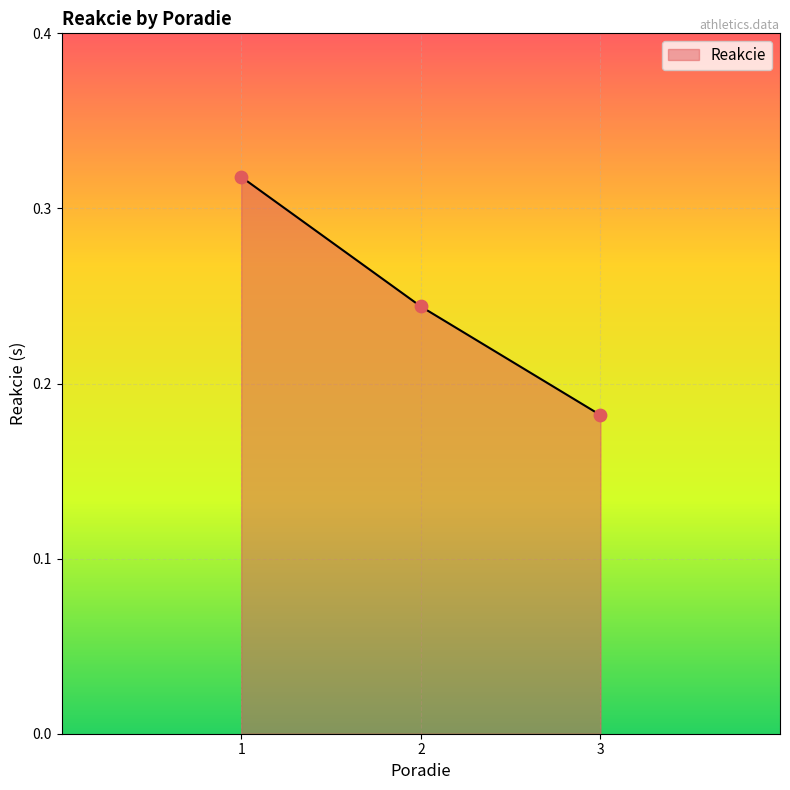

Which has a higher value, 2 or 3?

2